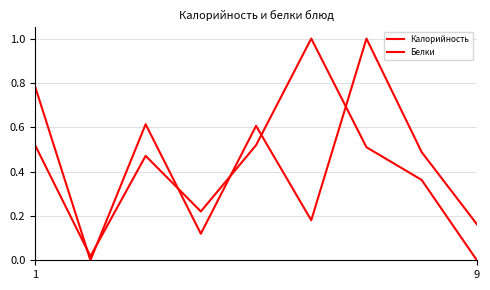

Reading left to right, list all the values displayed in this chart.

Калорийность: 0.8	0.0	0.6	0.1	0.6	0.2	1.0	0.5	0.2
Белки: 0.5	0.0	0.5	0.2	0.5	1.0	0.5	0.4	0.0